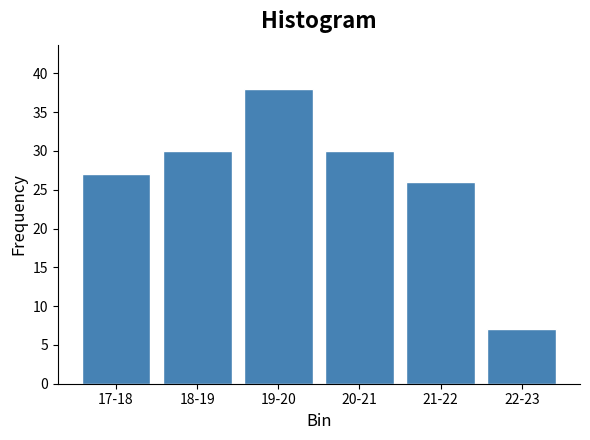

Reading left to right, extract all data points from this chart.

27	30	38	30	26	7